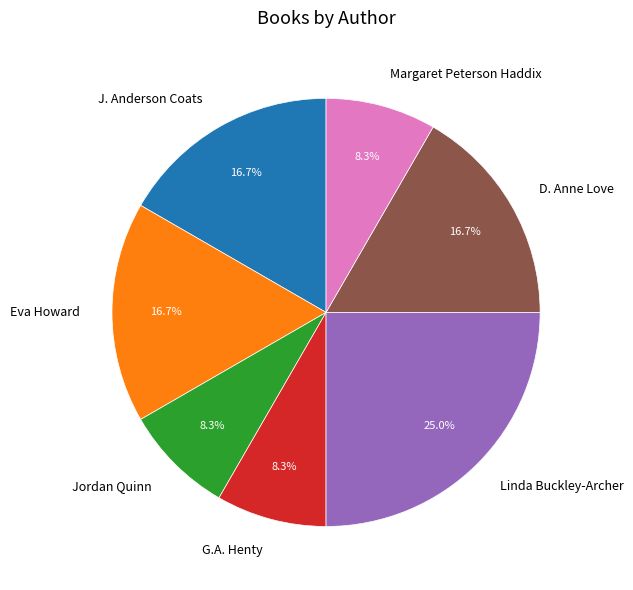

Combined, what portion of the pie is D. Anne Love and G.A. Henty?

25.0%